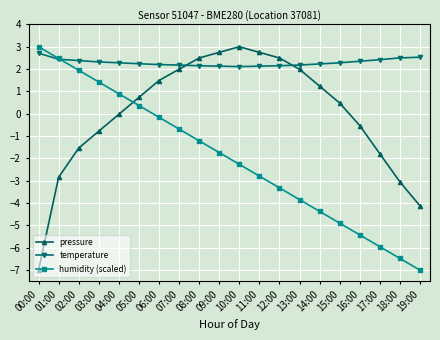

At how many categories does at least one series exceed -2?

20